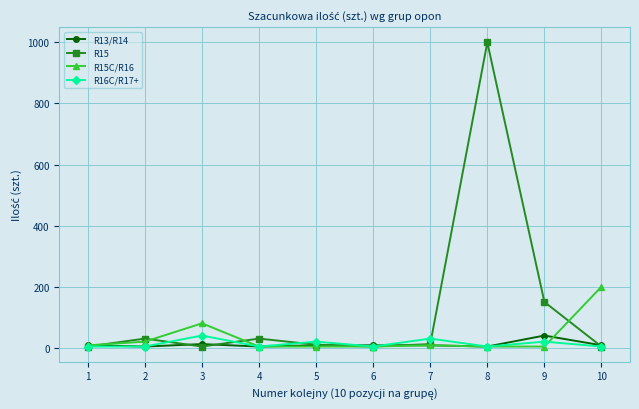

What is the maximum value shown in the chart?

1000